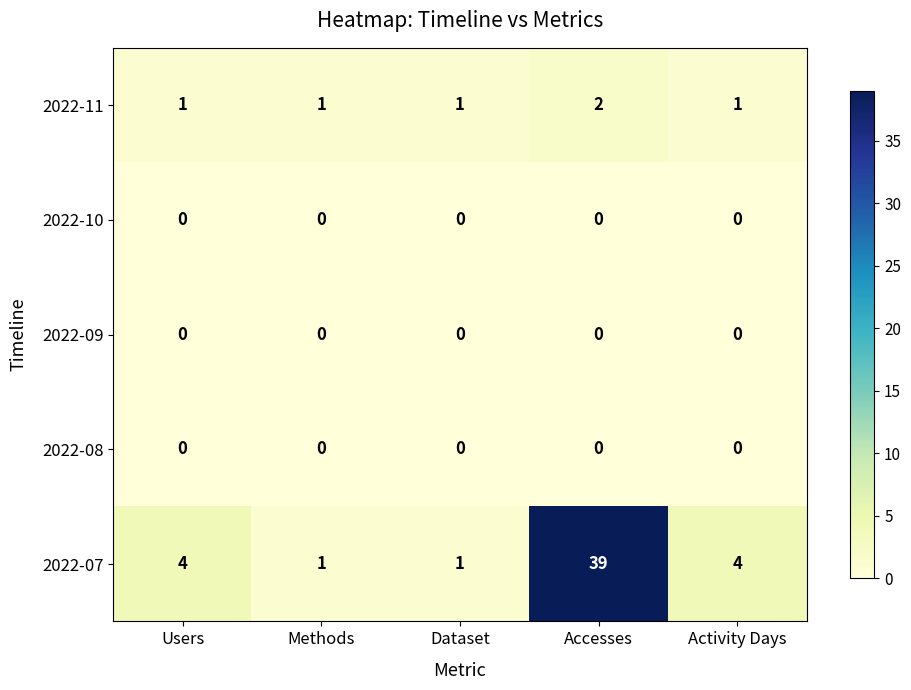

Between Users and Accesses, which series saw the biggest shift?

2022-07